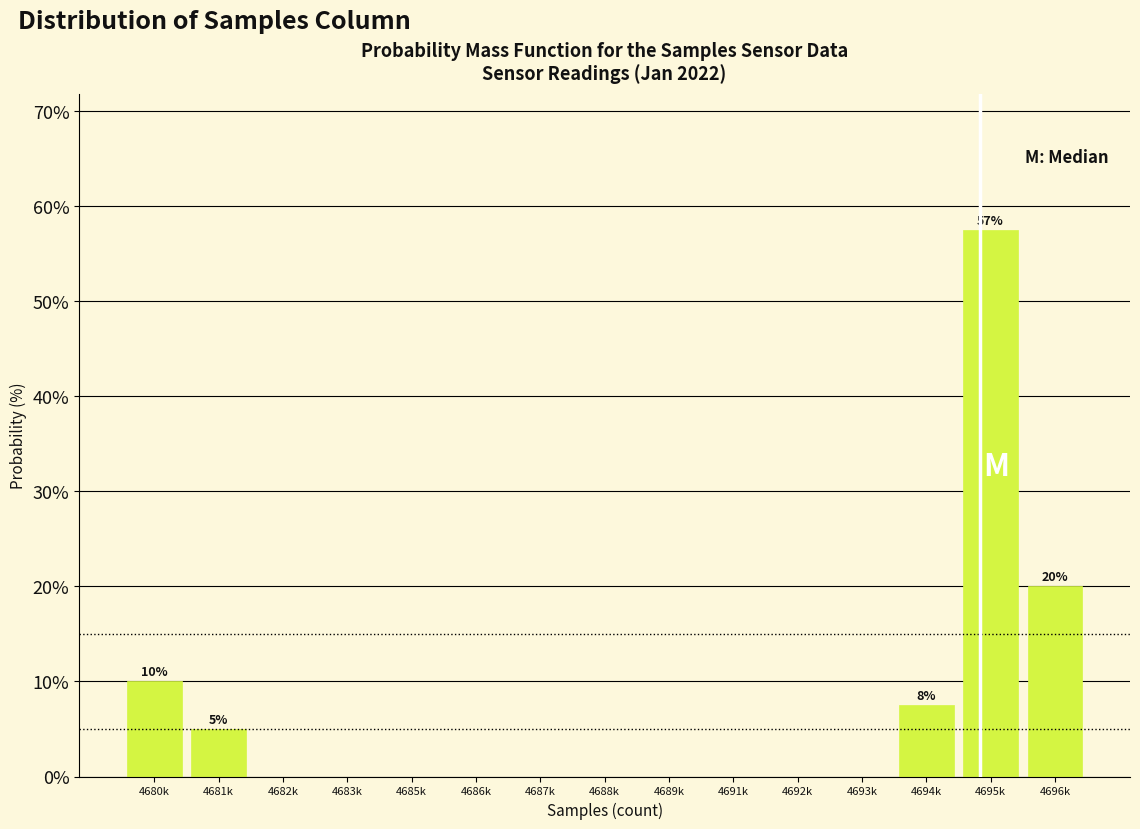

Reading left to right, transcribe all the data shown in this chart.

4680k=10.0	4681k=5.0	4682k=0.0	4683k=0.0	4685k=0.0	4686k=0.0	4687k=0.0	4688k=0.0	4689k=0.0	4691k=0.0	4692k=0.0	4693k=0.0	4694k=7.5	4695k=57.5	4696k=20.0